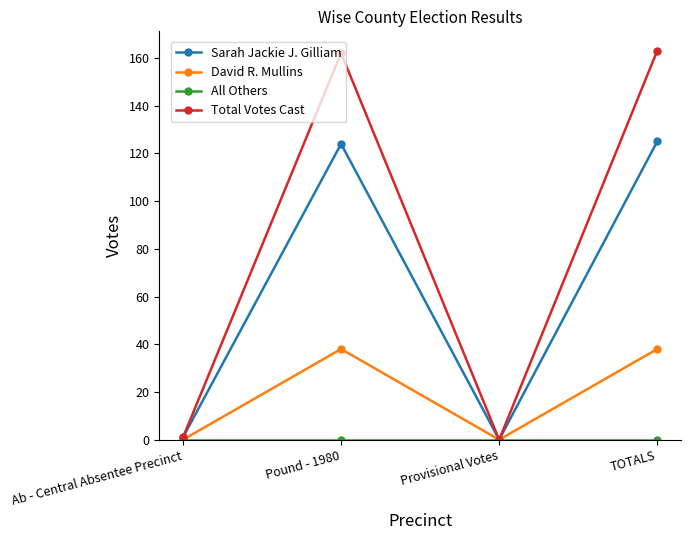

What is the difference between the Sarah Jackie J. Gilliam values at Ab - Central Absentee Precinct and Provisional Votes?

1